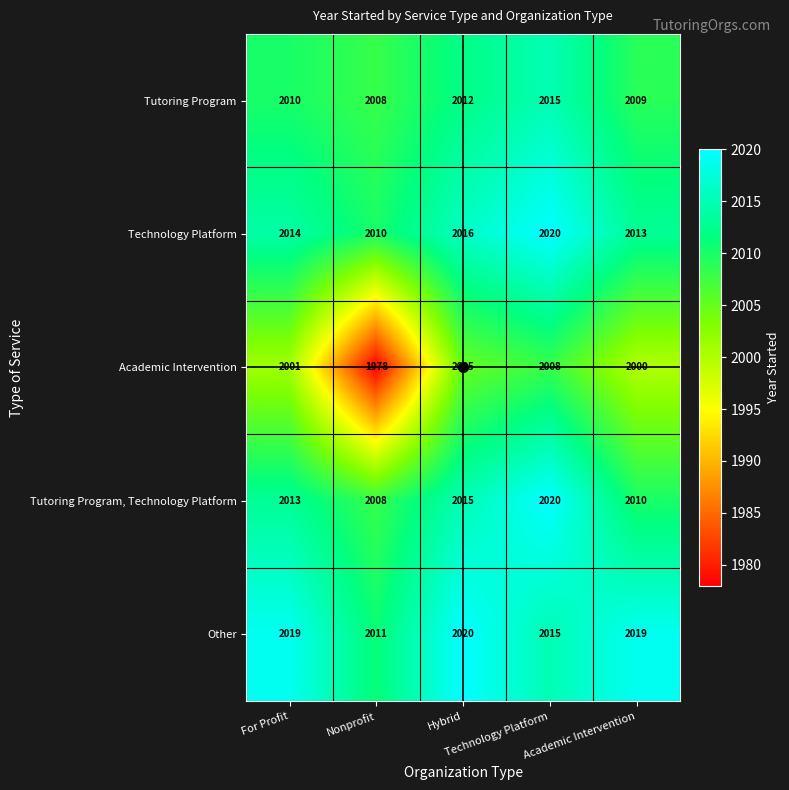

What is the maximum value shown in the chart?

2020